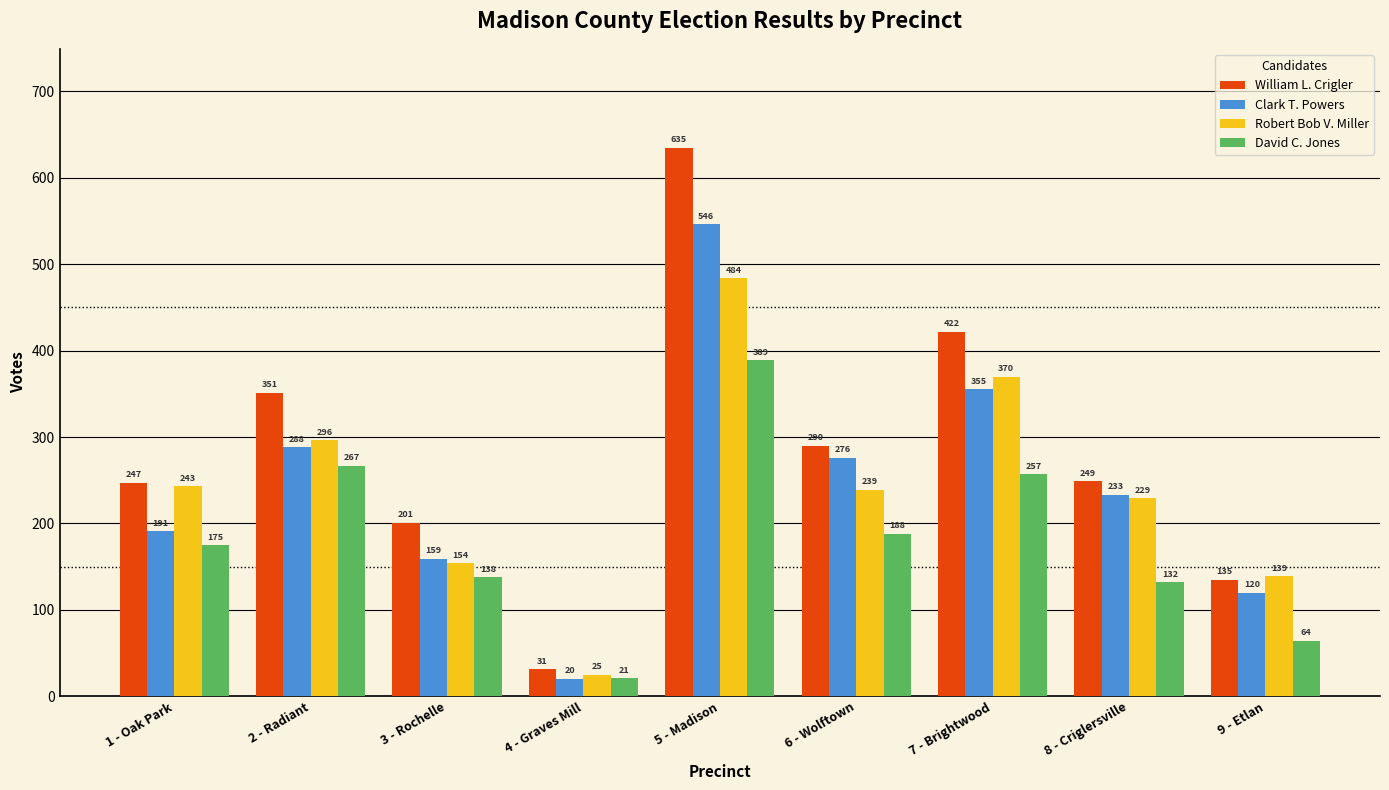

What is the spread (max minus min) of values at 1 - Oak Park?

72